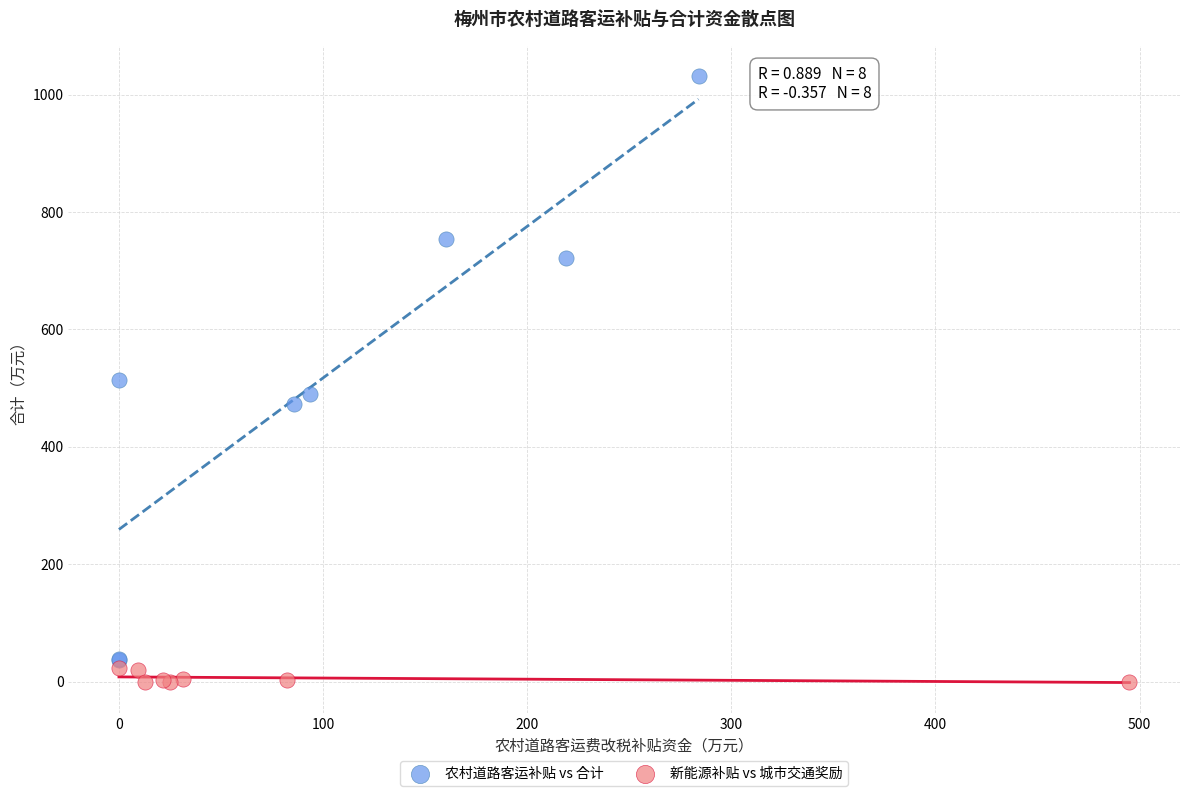

Which series has the largest Y range (max minus min)?

农村道路客运补贴 vs 合计